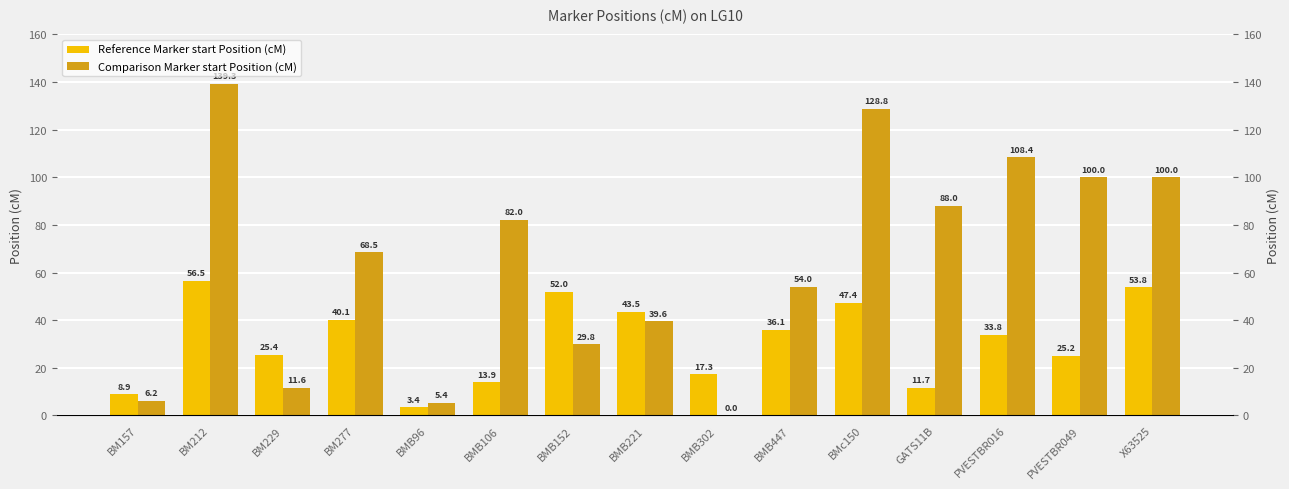

How many data points in Reference Marker start Position (cM) are above 33?

8